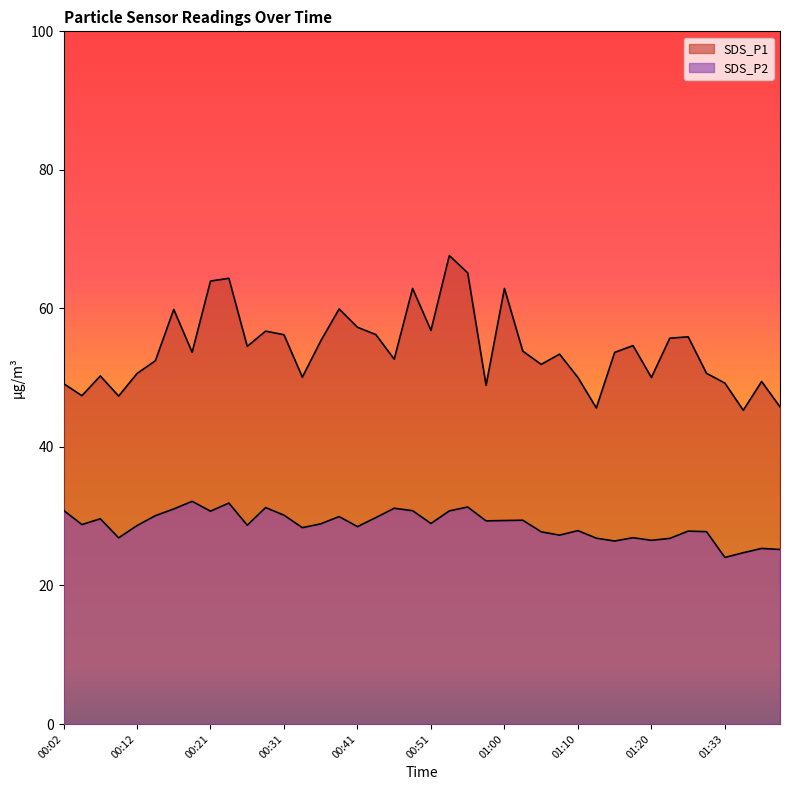

Which series has the largest range (max minus min)?

SDS_P1